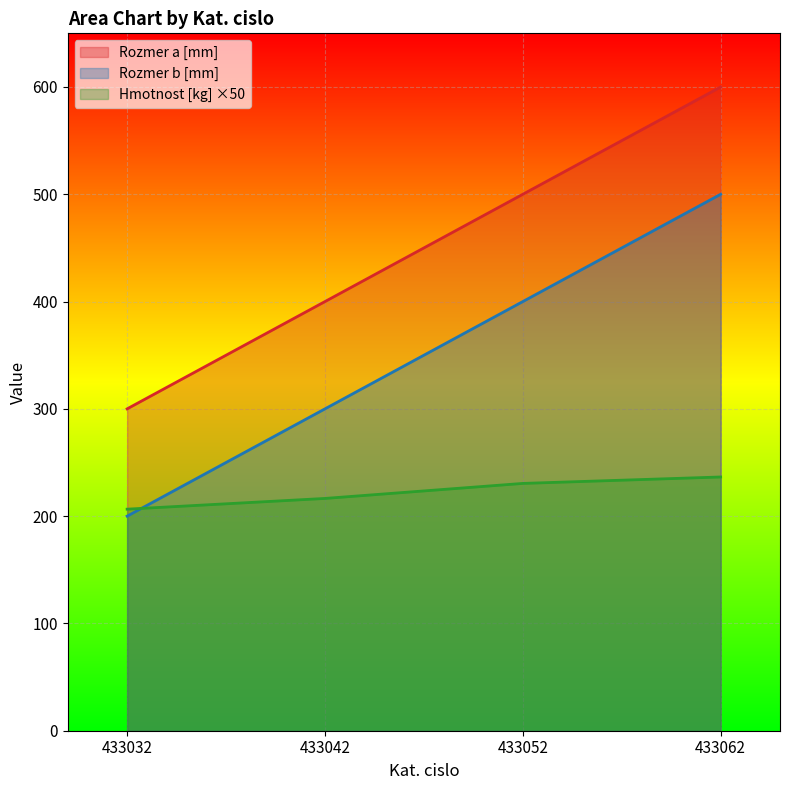

What are all the series names shown in the legend?

Rozmer a [mm], Rozmer b [mm], Hmotnost [kg] ×50